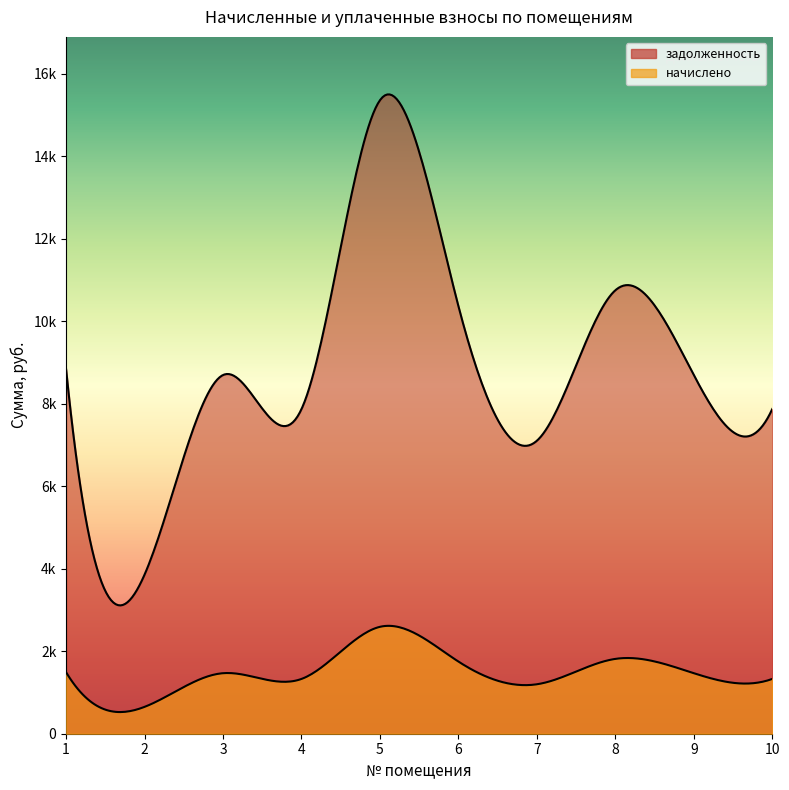

What are all the series names shown in the legend?

задолженность, начислено